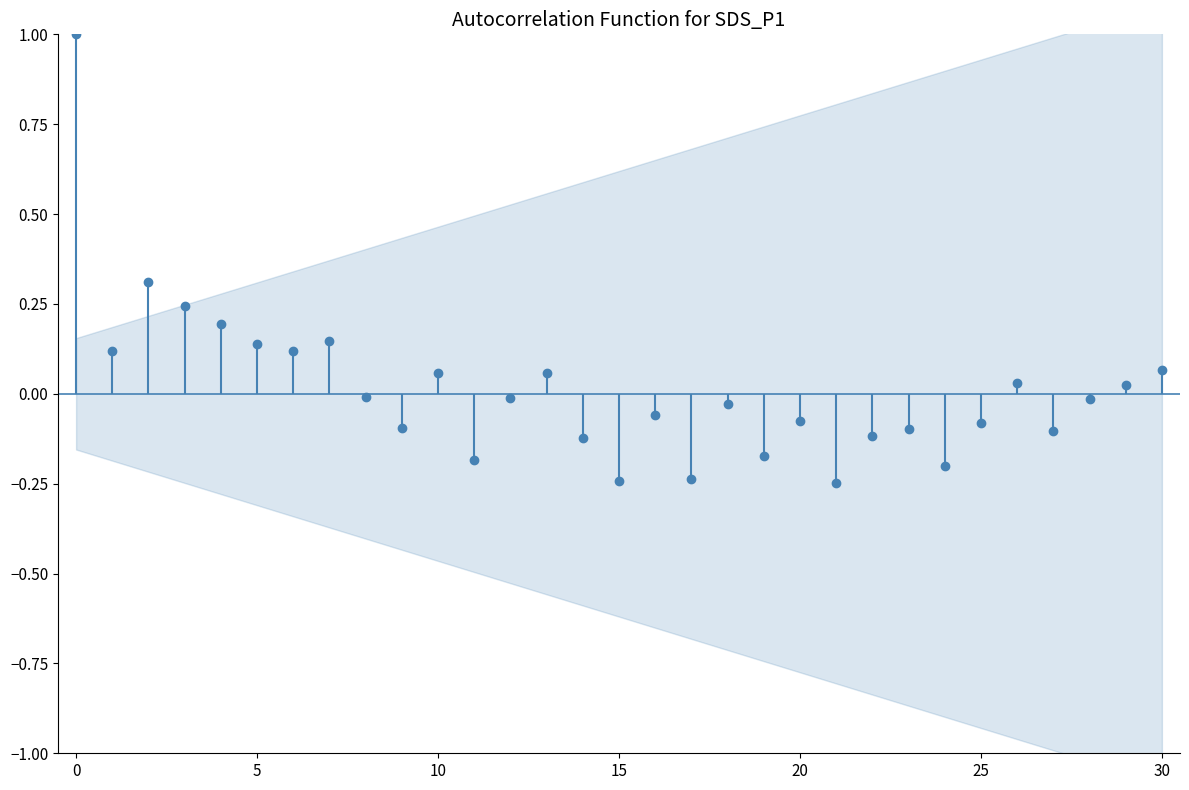

What is the smallest value displayed?

-0.2